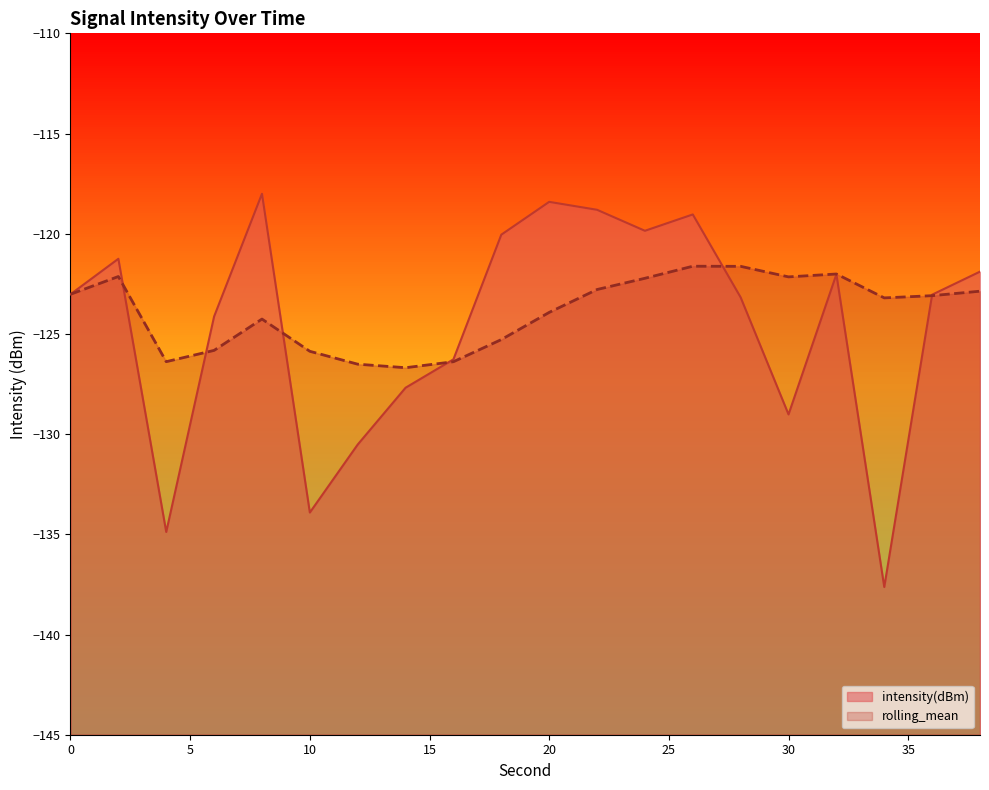

True or false: intensity(dBm) has a value of -156.8 at 24.

False